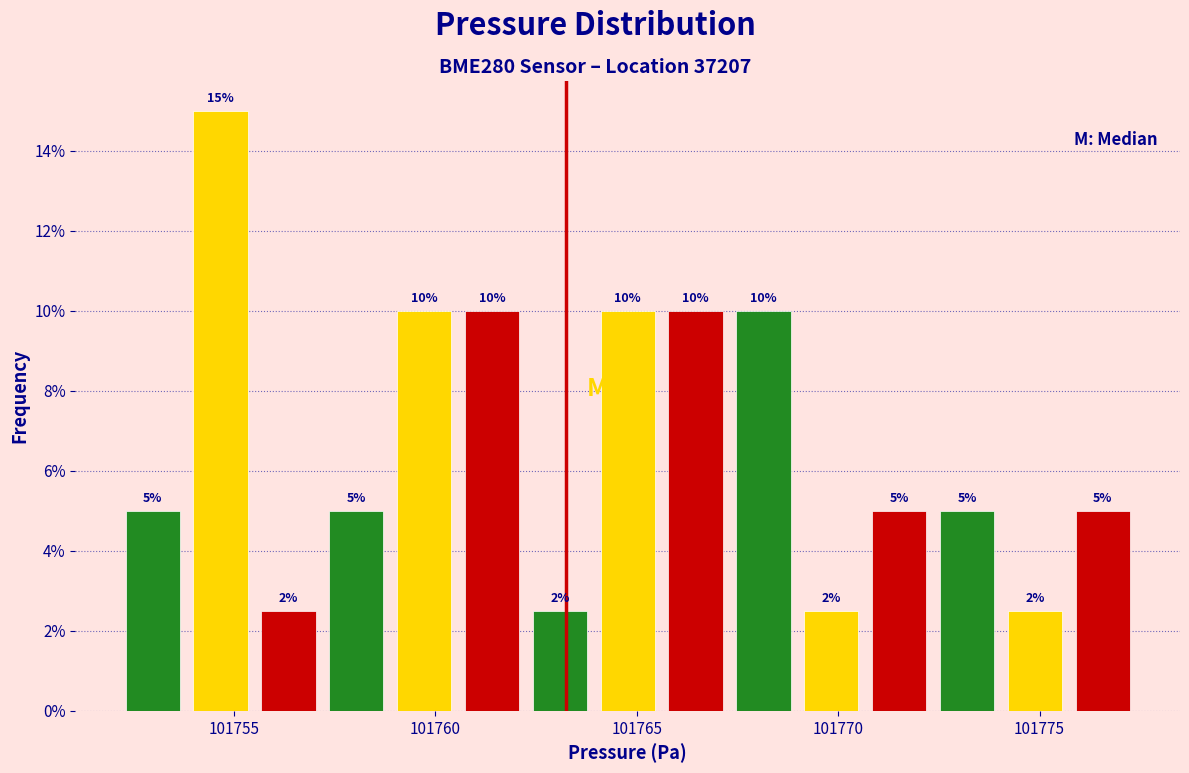

Read against the x-axis, roughly where is the centre of the tallest bar?

101754.5